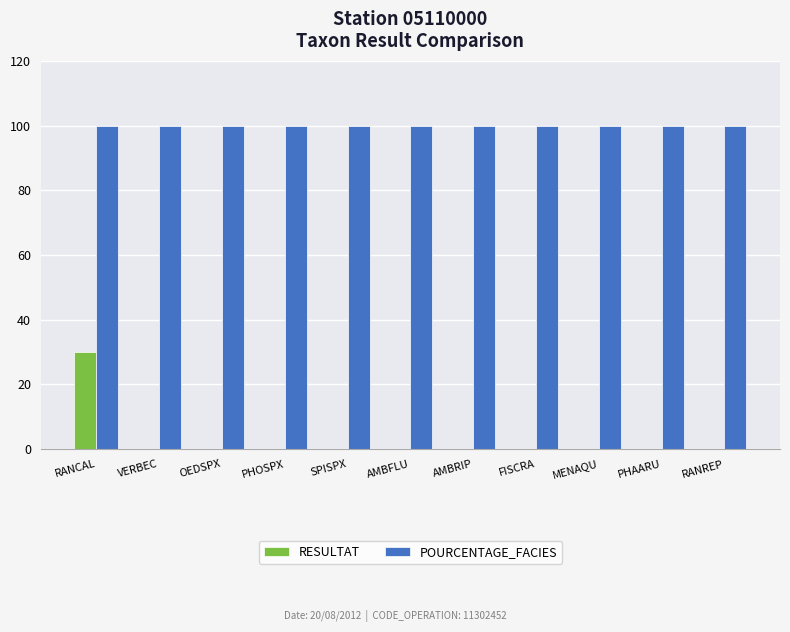

What is the sum of the POURCENTAGE_FACIES values at OEDSPX and SPISPX?

200.0